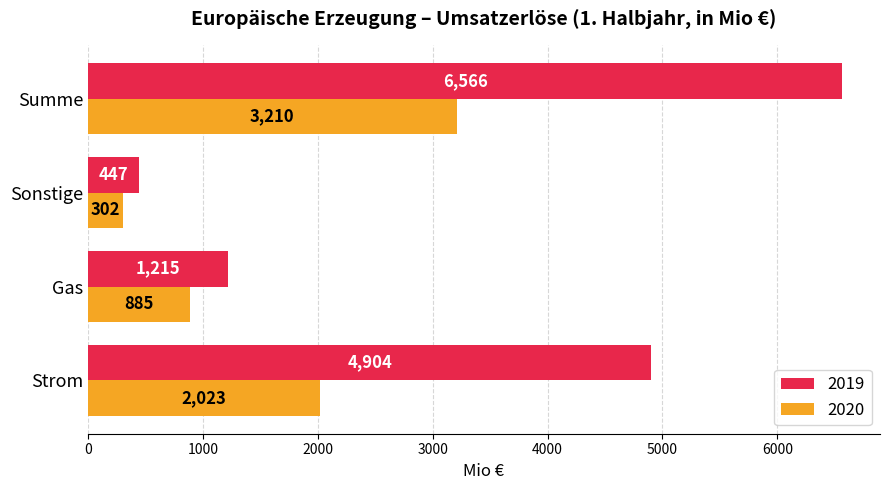

How many data points does each series have?

4